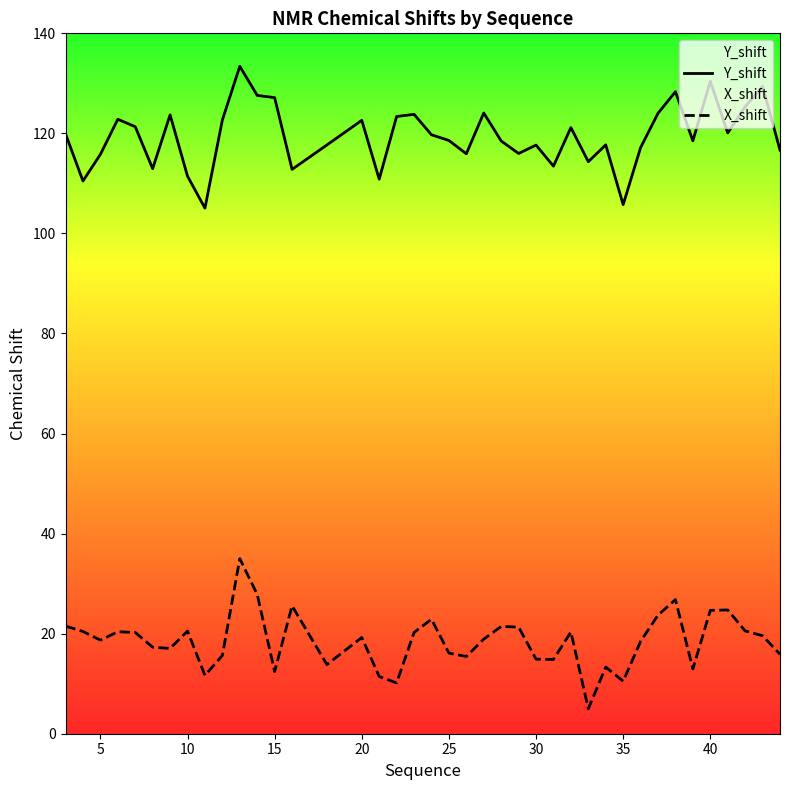

Reading left to right, what are all the values shown in this chart?

Y_shift: 119.9	110.5	115.8	122.8	121.3	112.9	123.7	111.5	105.1	122.7	133.4	127.6	127.1	112.8	117.7	122.6	110.8	123.4	123.8	119.7	118.6	115.9	124.1	118.5	116.0	117.7	113.4	121.2	114.3	117.7	105.8	117.2	124.0	128.3	118.5	130.4	120.1	125.3	129.4	116.7
X_shift: 21.5	20.4	18.7	20.4	20.2	17.3	17.0	20.5	11.7	15.6	35.0	27.8	12.4	25.6	13.8	19.2	11.4	10.2	20.2	22.9	16.1	15.4	18.9	21.4	21.3	14.9	14.8	20.3	5.0	13.3	10.5	18.5	23.7	26.8	13.0	24.7	24.7	20.5	19.6	15.9